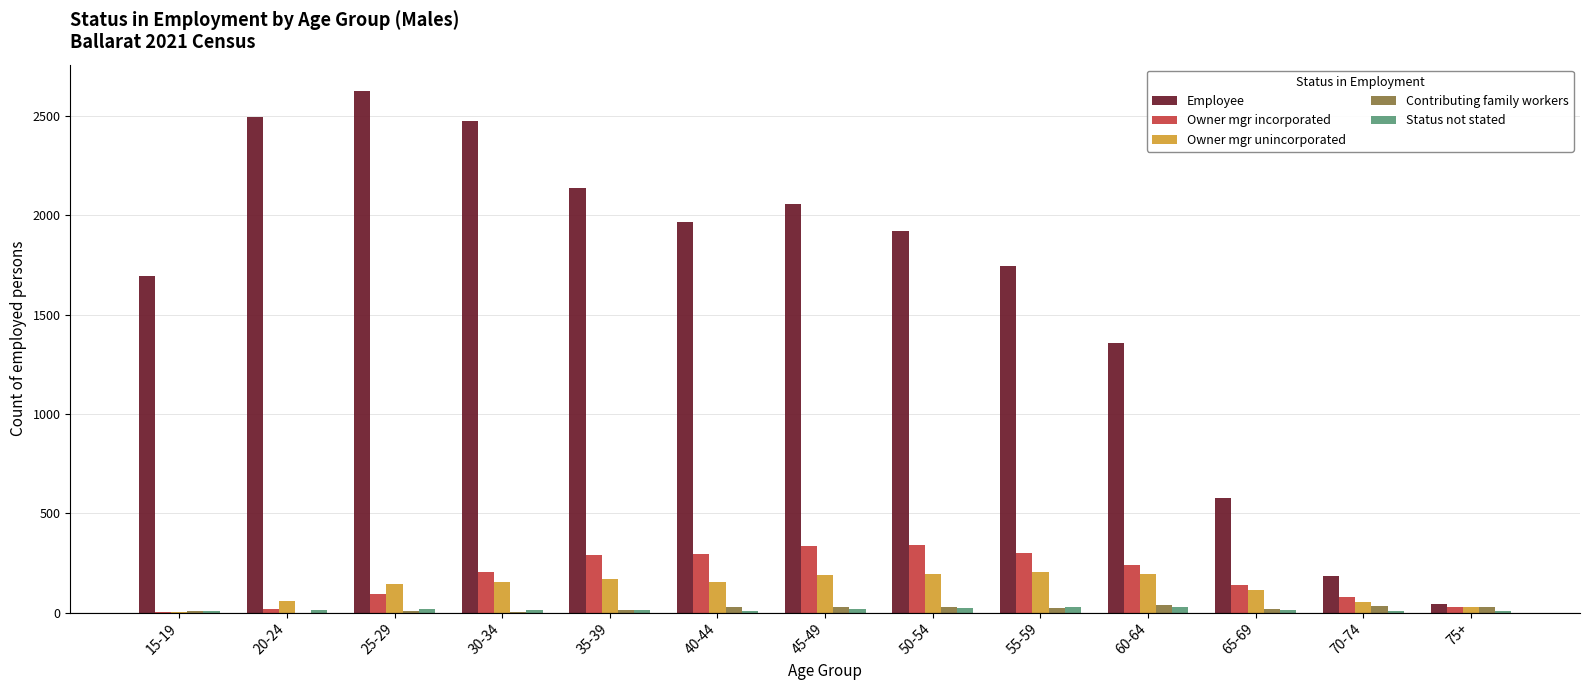

Which series has the largest total across all categories?

Employee